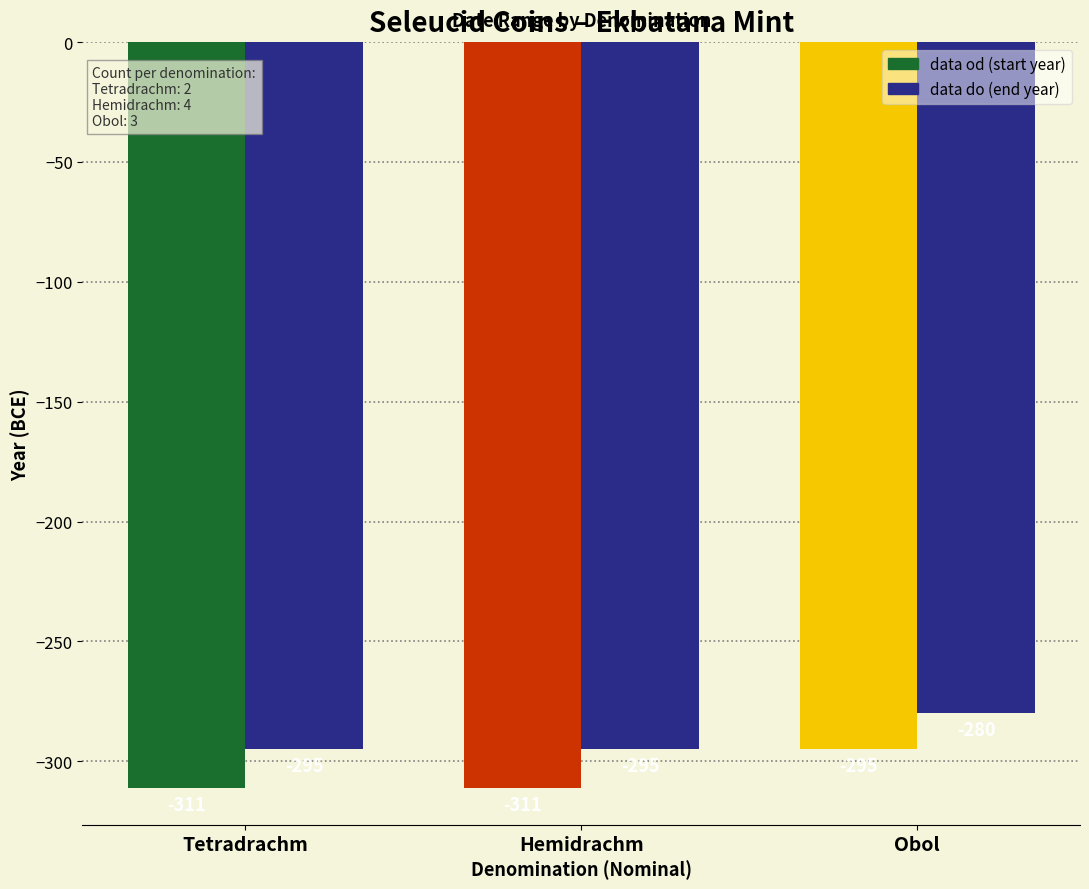

What is the smallest value displayed?

-311